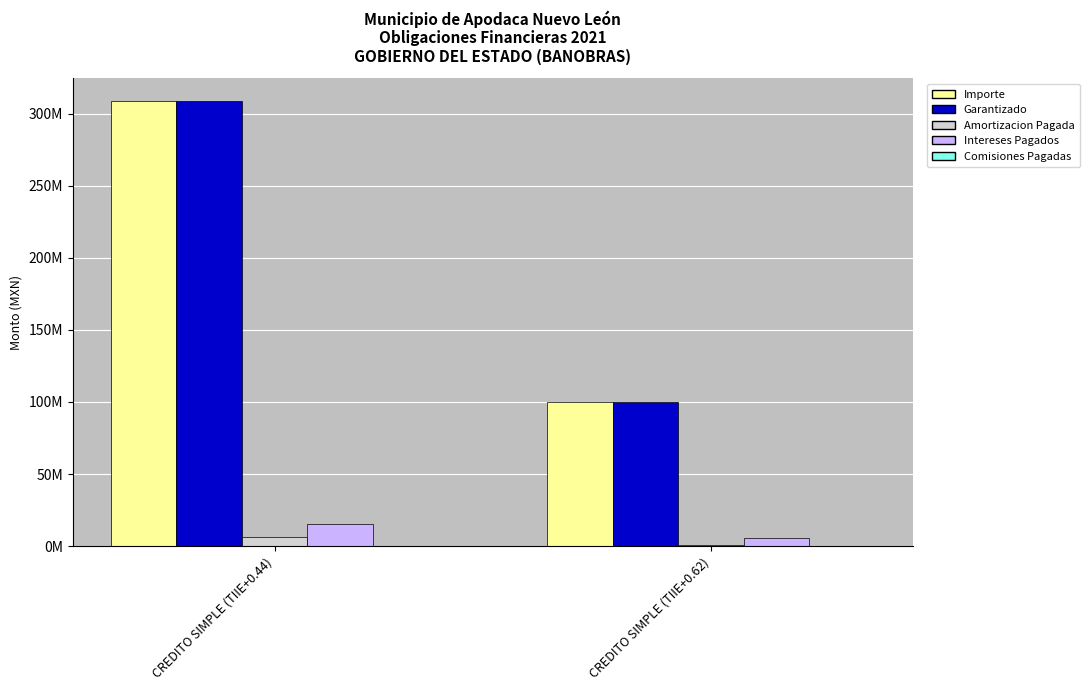

Does the chart contain stacked bars?

No